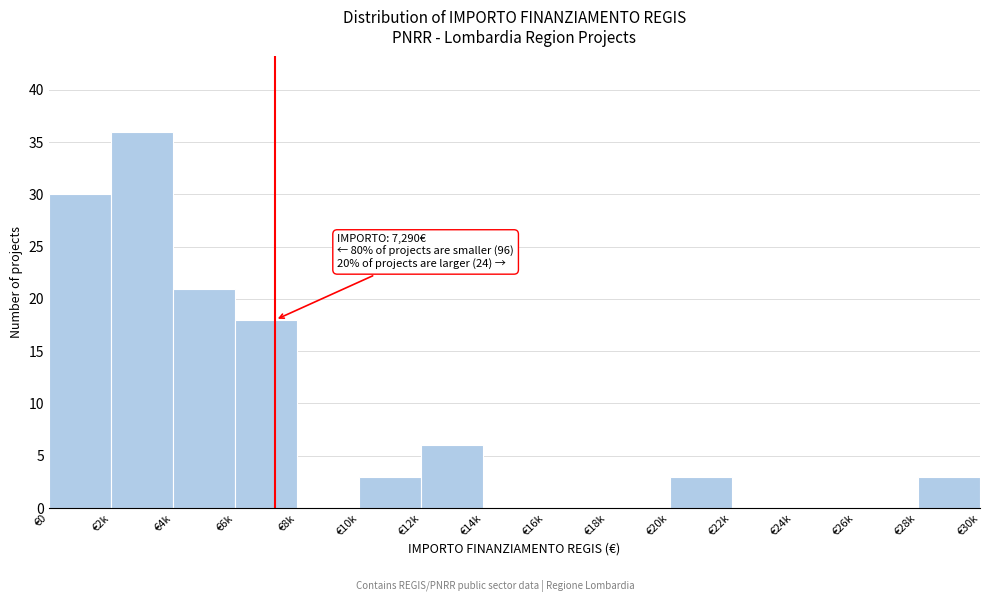

Reading left to right, list all the values displayed in this chart.

€0=30	€2k=36	€4k=21	€6k=18	€8k=0	€10k=3	€12k=6	€14k=0	€16k=0	€18k=0	€20k=3	€22k=0	€24k=0	€26k=0	€28k=3